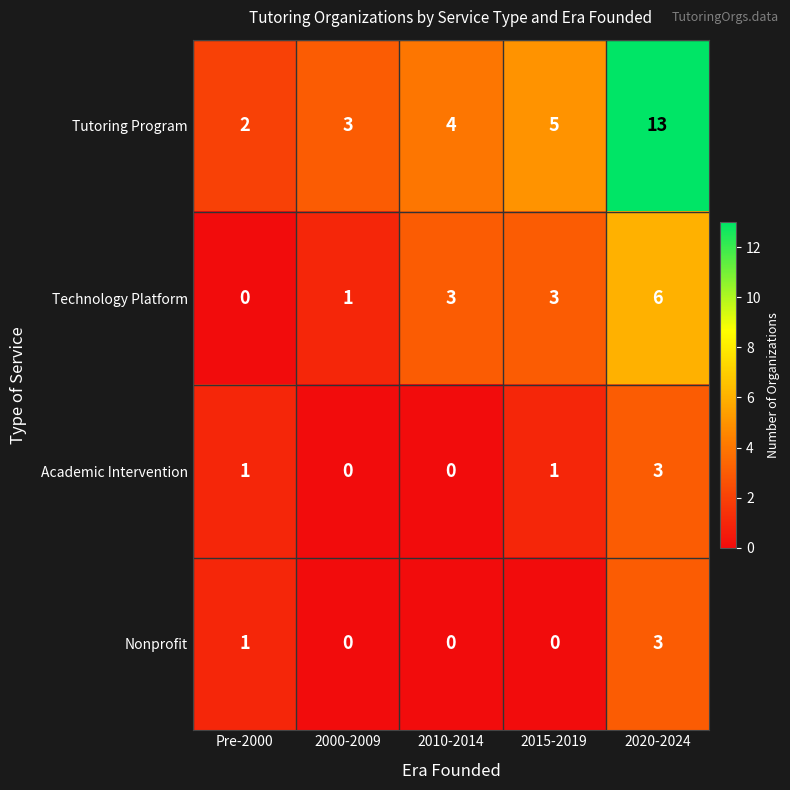

What is the sum of the Nonprofit values at 2020-2024 and Pre-2000?

4